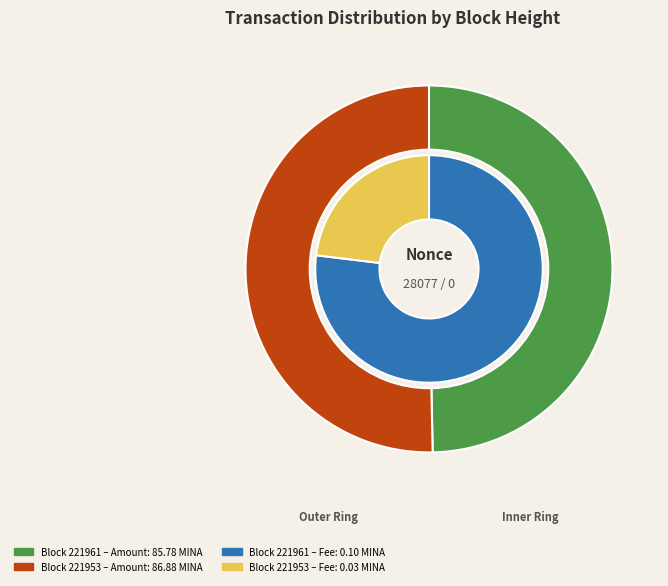

The 221961 slice represents 1% of the pie. True or false?

False